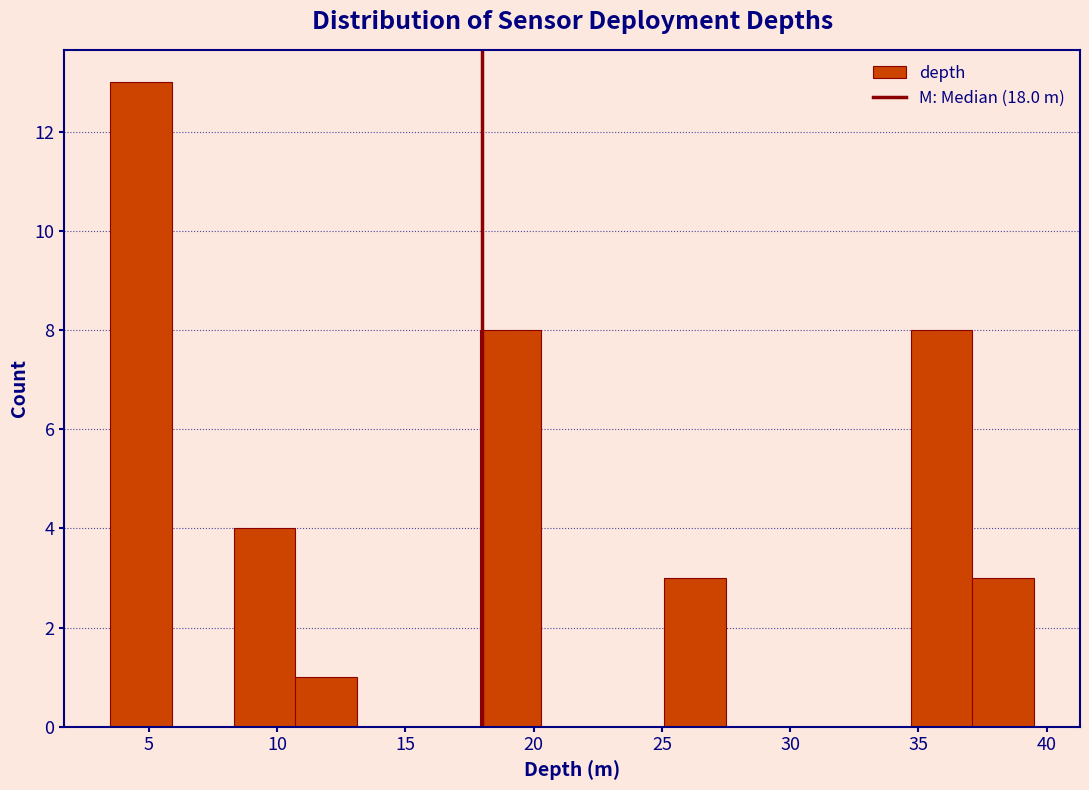

Over which range of the x-axis is the bar tallest?

3.5 to 5.9